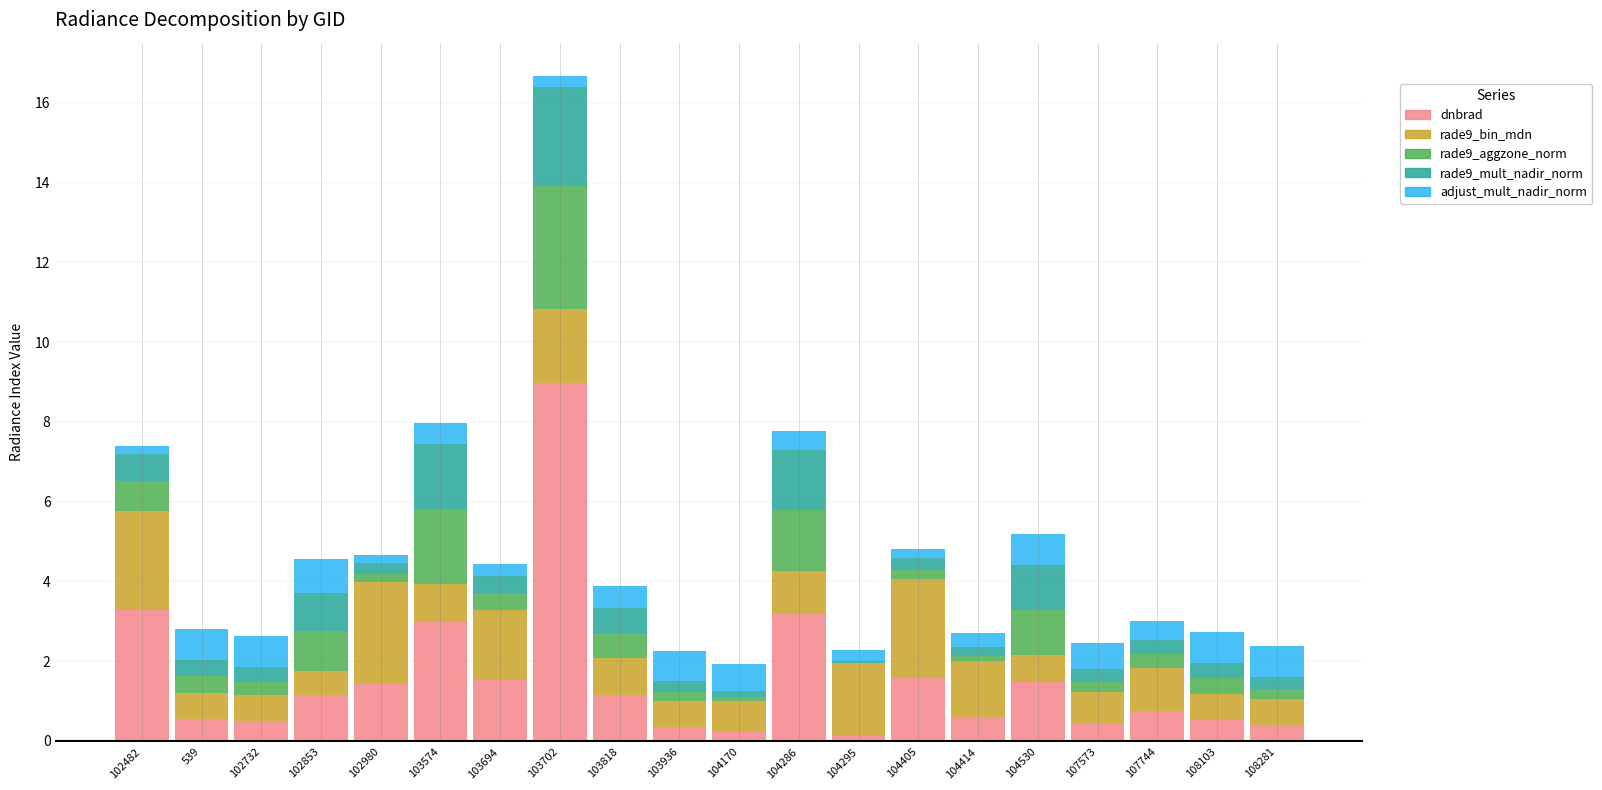

What are all the series names shown in the legend?

dnbrad, rade9_bin_mdn, rade9_aggzone_norm, rade9_mult_nadir_norm, adjust_mult_nadir_norm